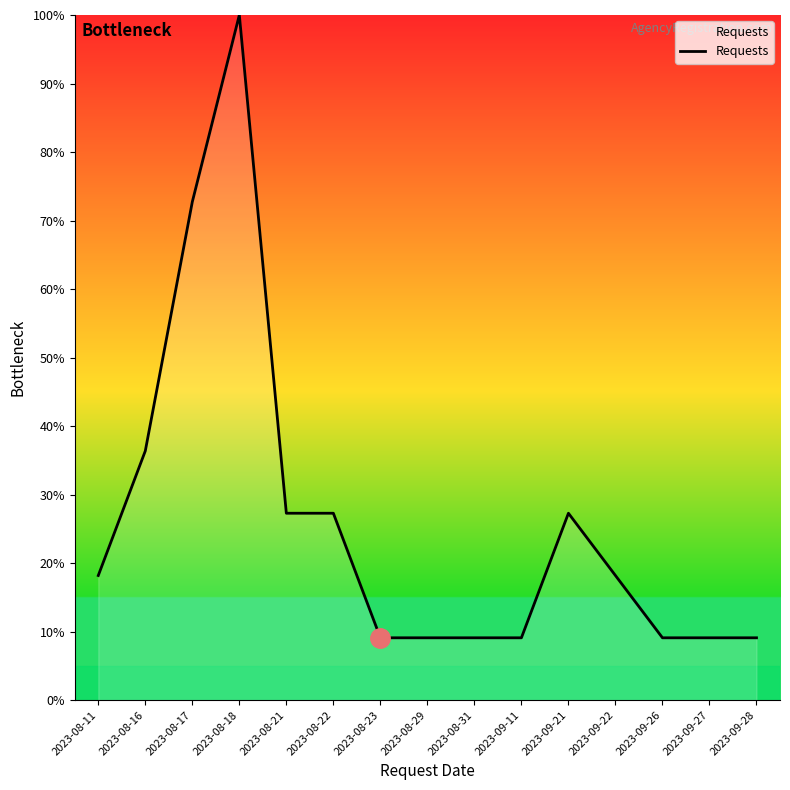

What is the difference between the maximum and minimum values?

90.9